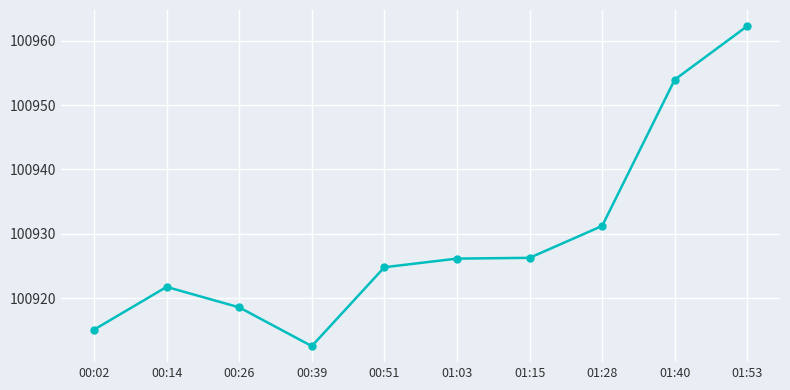

Is it true that the value at 00:39 is 100912.5?

True